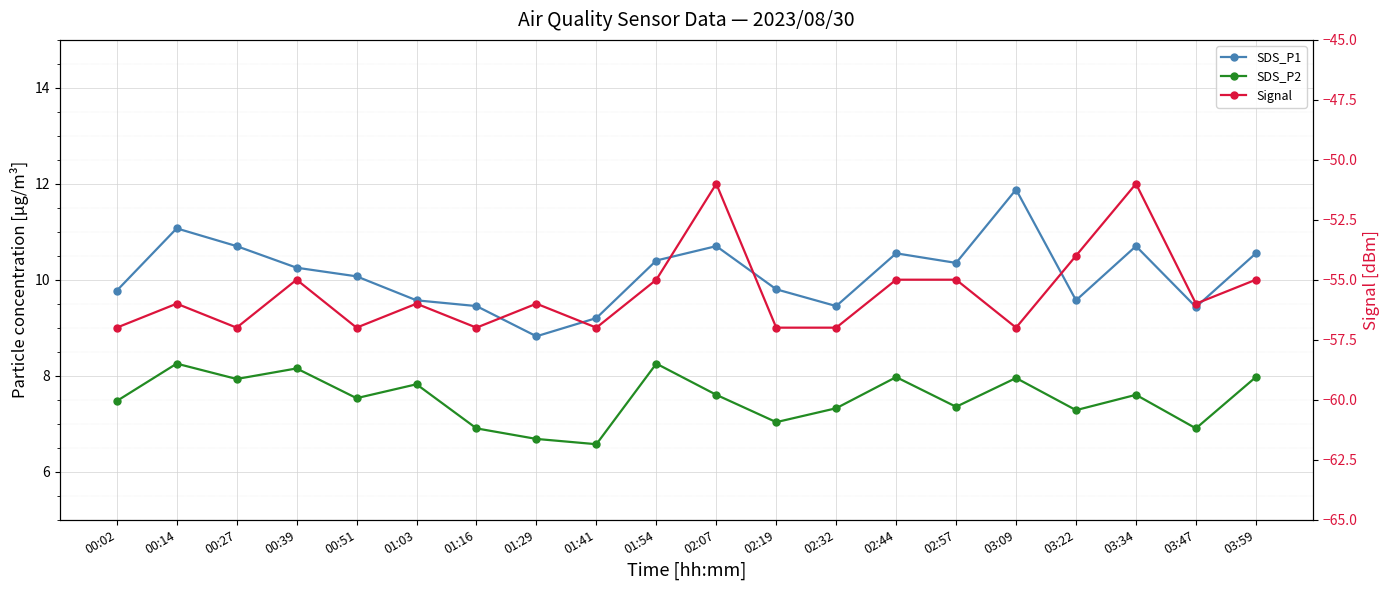

In SDS_P1, how many points are higher than both neighbors (excluding endpoints)?

5